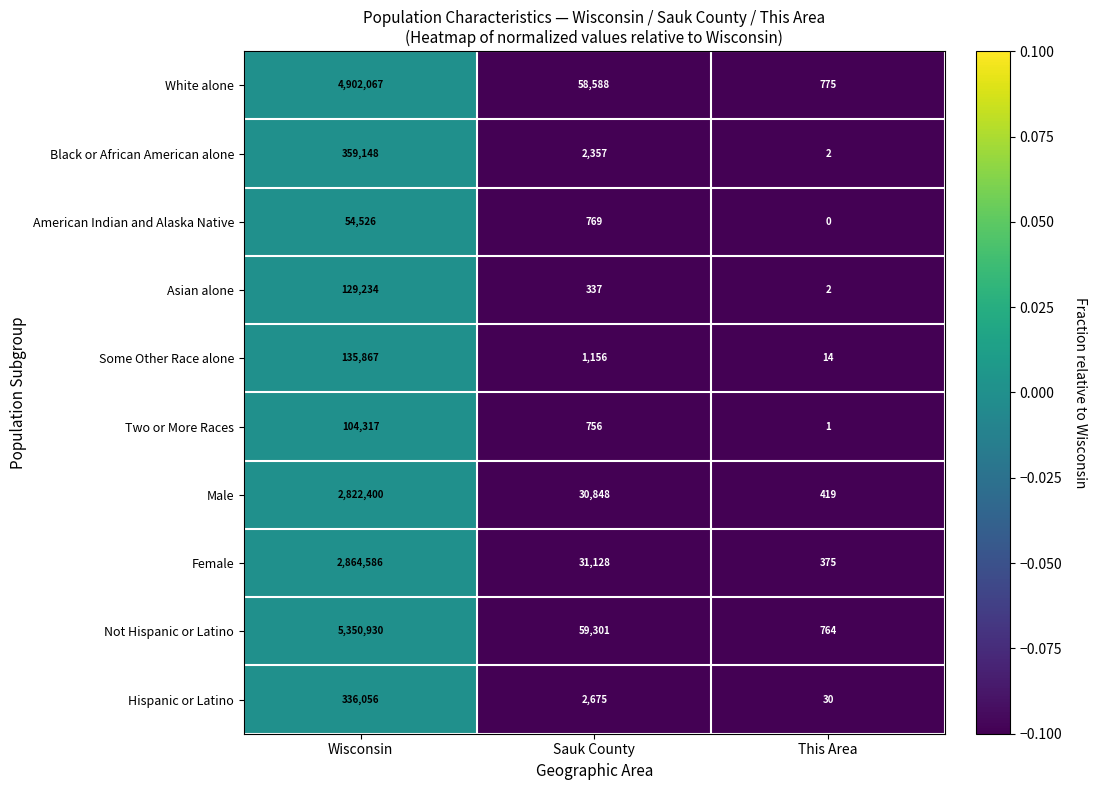

What is the difference between the maximum and second lowest values in the Not Hispanic or Latino series?

5291629